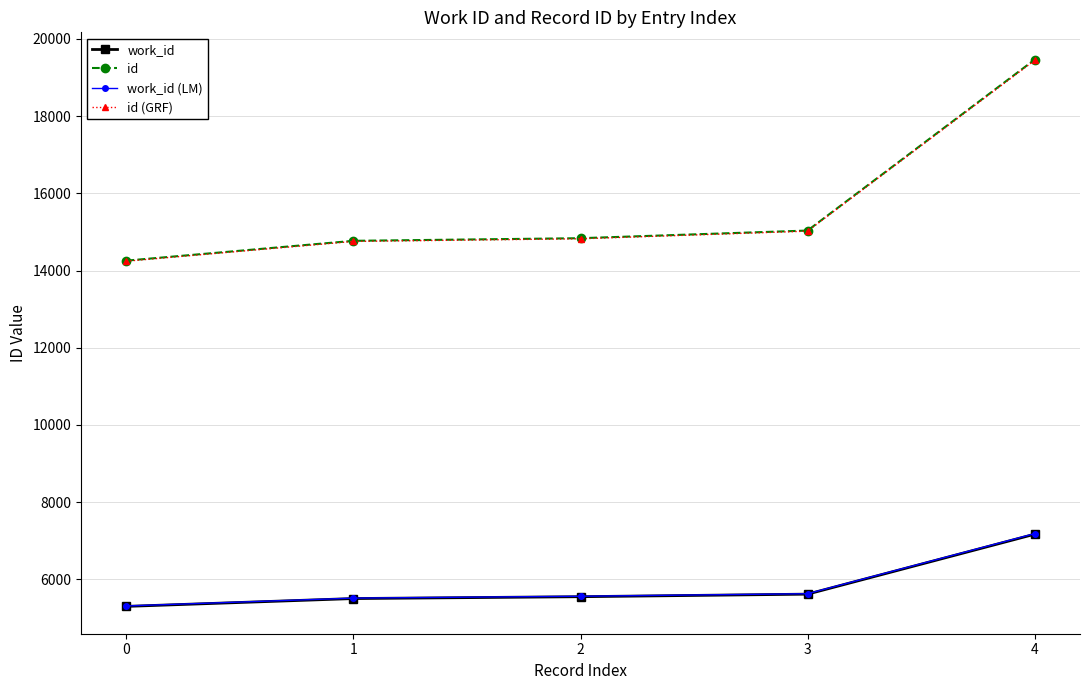

Count the number of categories in the chart.

5